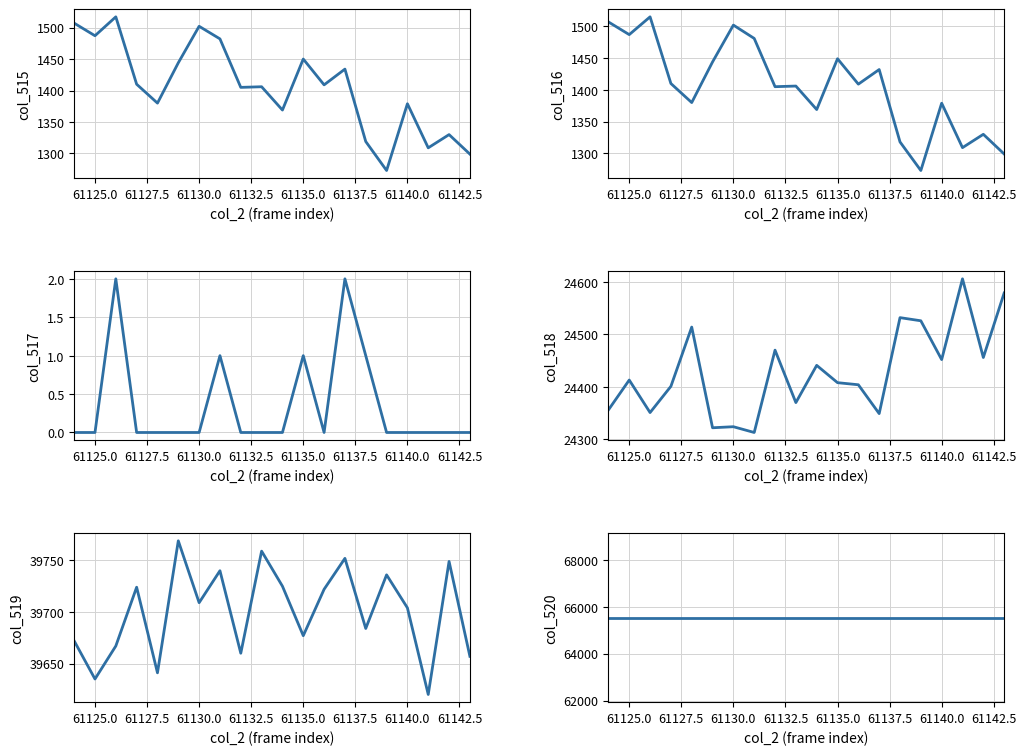

What is the lowest value of the col_516 series?

1273